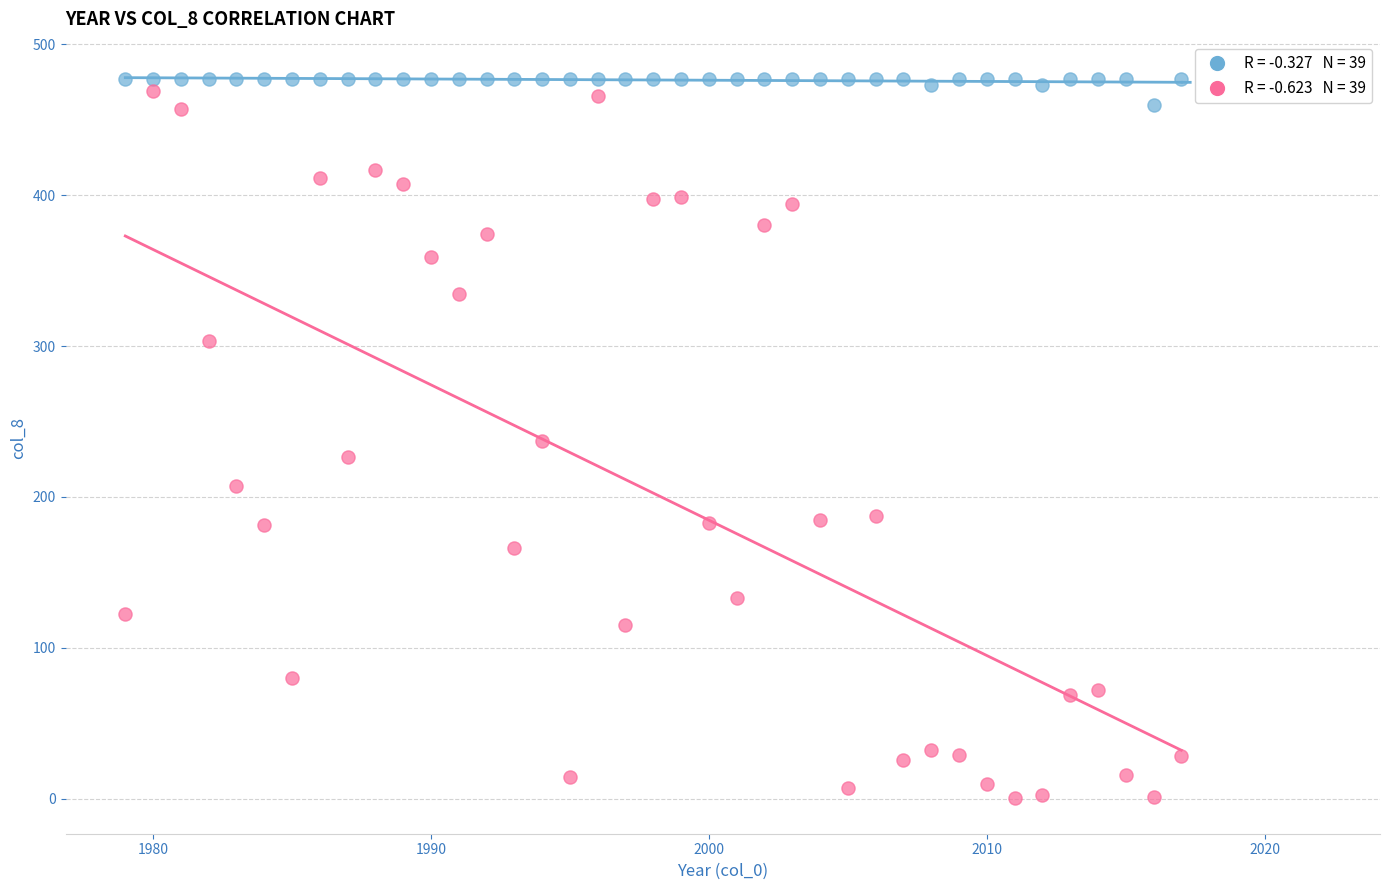

Across all data points, what is the range of X values (max minus min)?

38.0